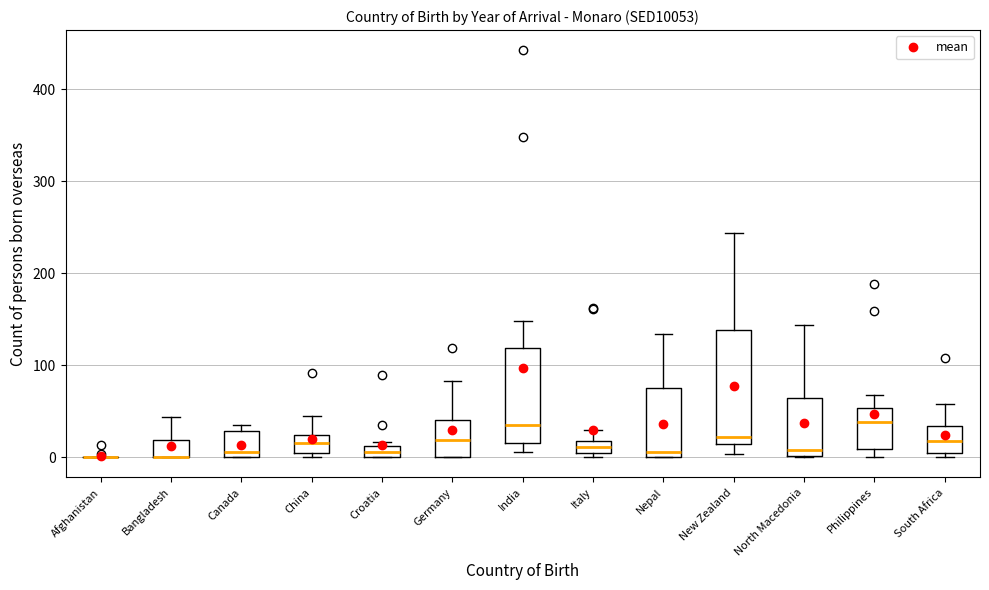

Comparing the boxes themselves (not the whiskers), which one is the tallest?

New Zealand